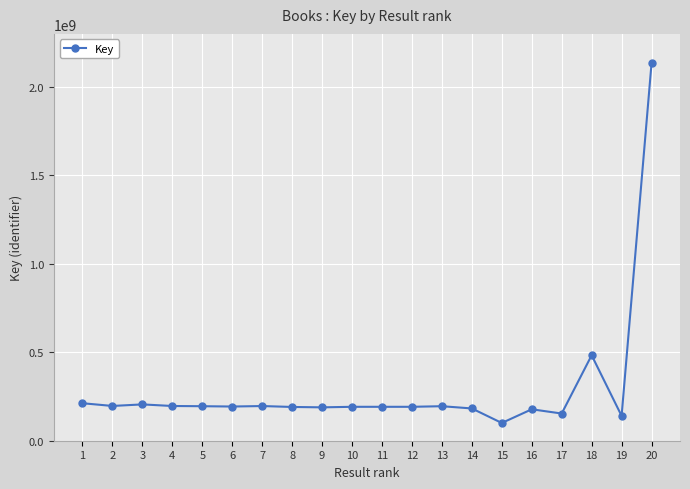

Count the number of categories in the chart.

20